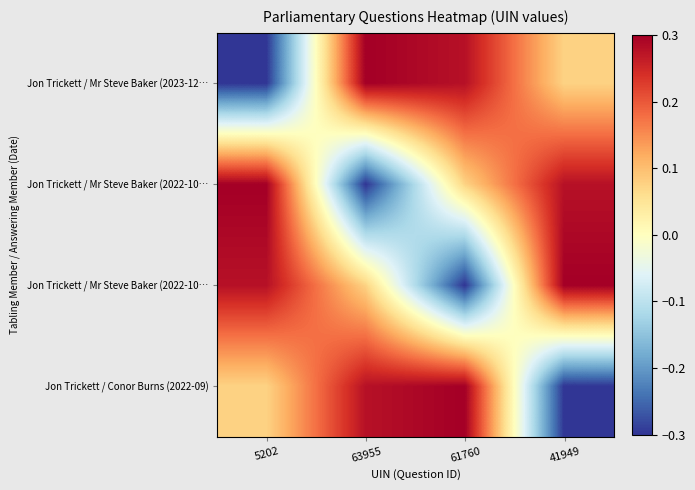

At how many categories does at least one series exceed 0?

4